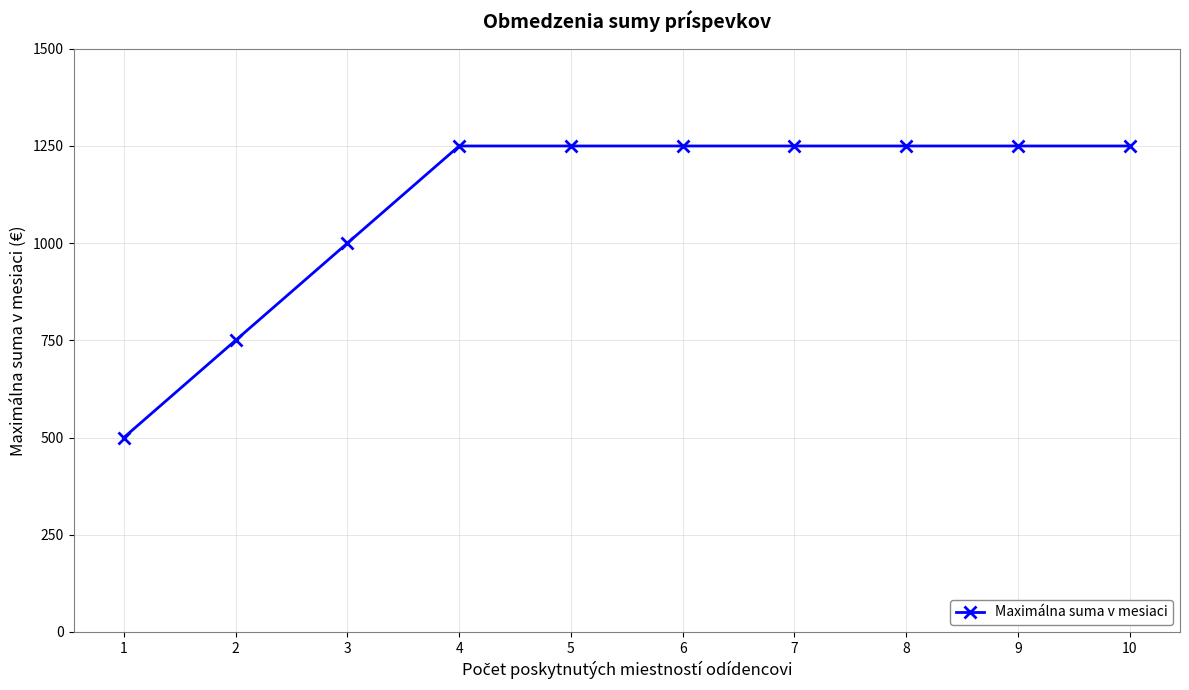

How many data points does each series have?

10